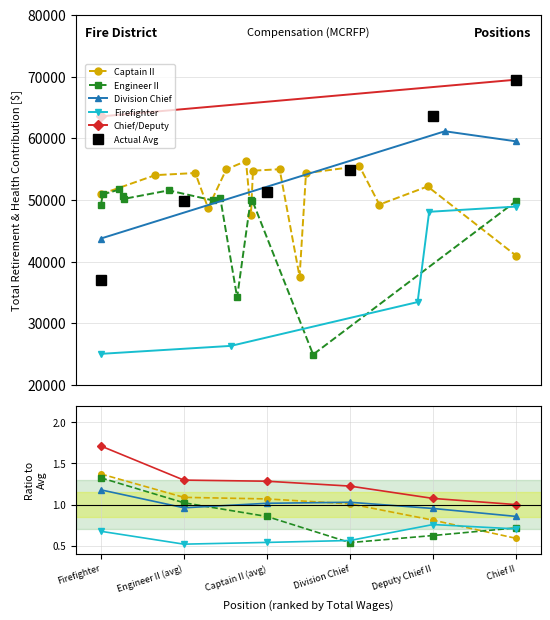

Is the value of Firefighter at Firefighter greater than the value of Division Chief at Deputy Chief II?

No